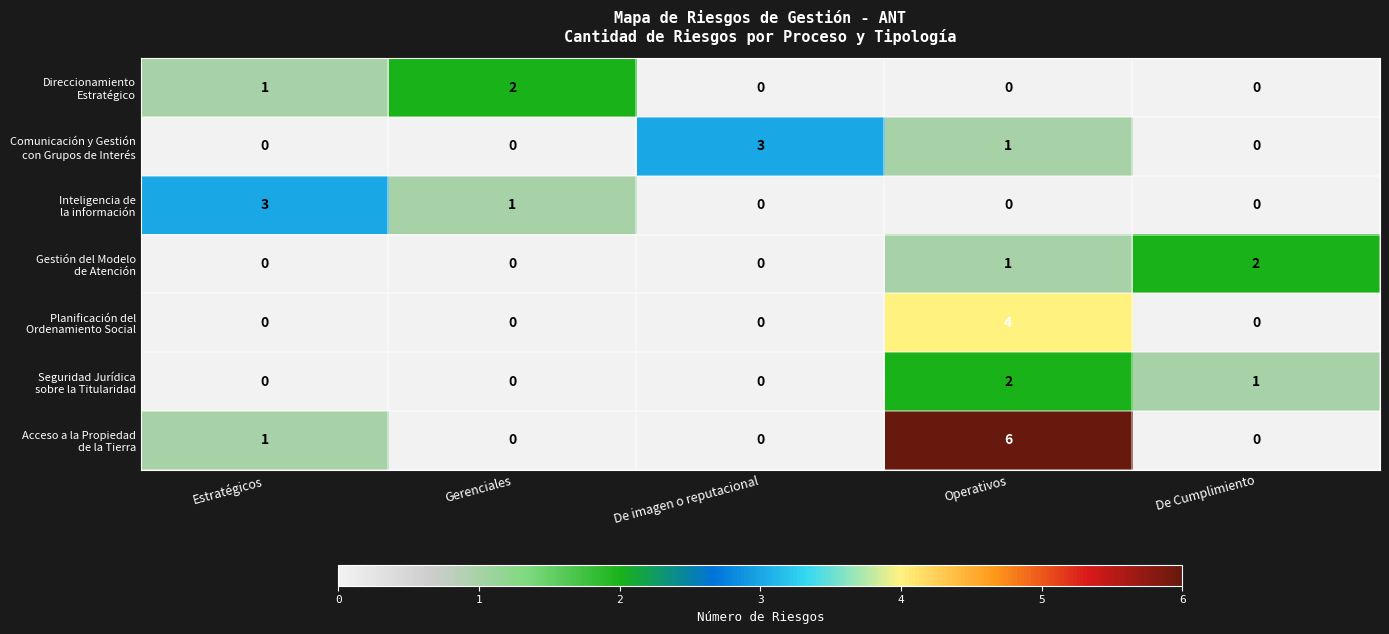

At which category is the sum across all series the highest?

Operativos